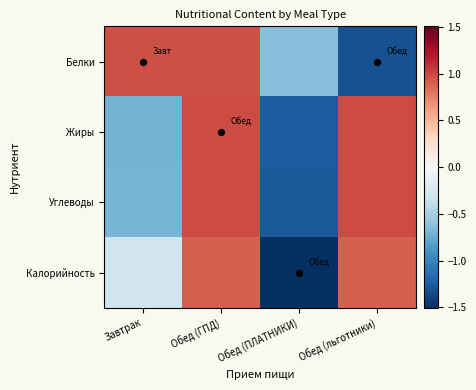

Reading left to right, list all the values displayed in this chart.

Белки: Завтрак=1.0	Обед (ГПД)=1.0	Обед (ПЛАТНИКИ)=-0.6	Обед (льготники)=-1.3
Жиры: Завтрак=-0.7	Обед (ГПД)=1.0	Обед (ПЛАТНИКИ)=-1.2	Обед (льготники)=1.0
Углеводы: Завтрак=-0.7	Обед (ГПД)=1.0	Обед (ПЛАТНИКИ)=-1.3	Обед (льготники)=1.0
Калорийность: Завтрак=-0.3	Обед (ГПД)=0.9	Обед (ПЛАТНИКИ)=-1.5	Обед (льготники)=0.9